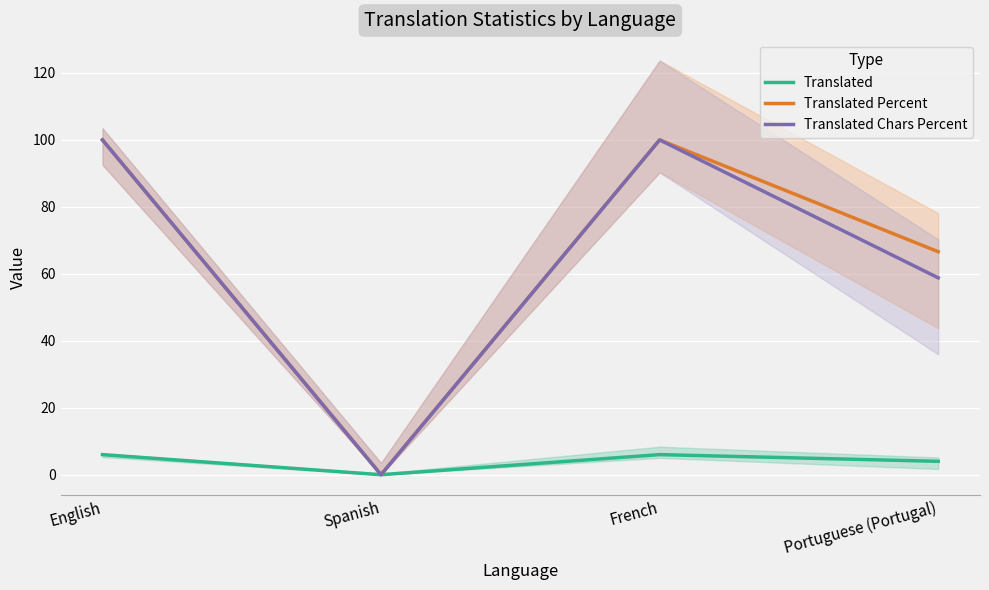

True or false: Translated Chars Percent has a value of -58.7 at Spanish.

False